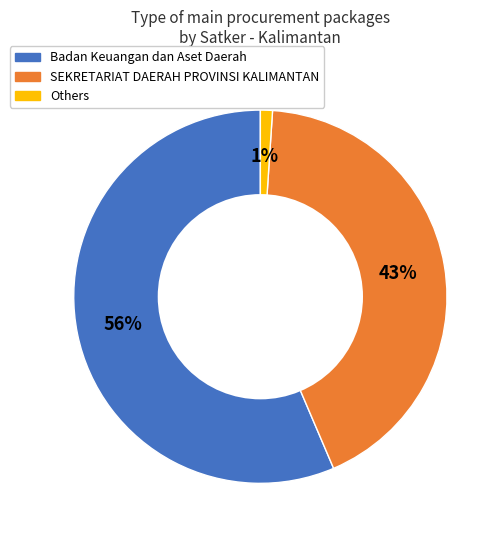

To the nearest percent, what is the difference between the largest and smallest slice percentages?

55%